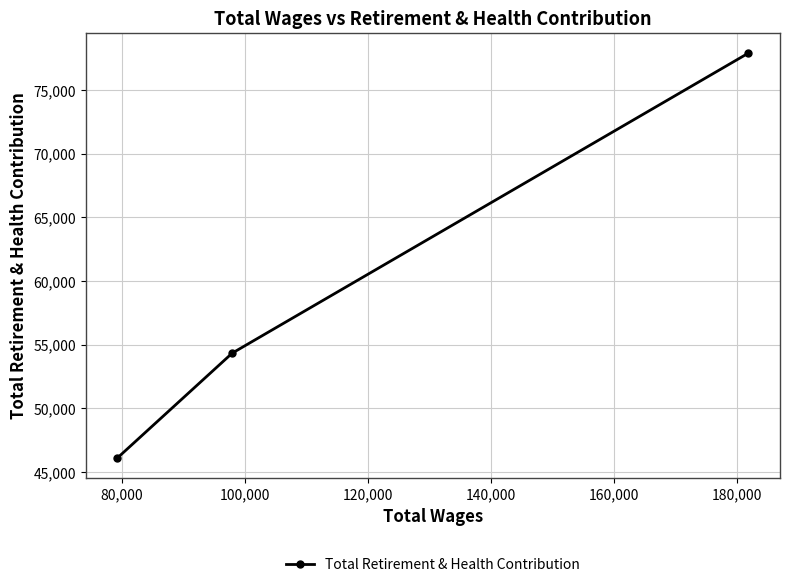

What is the maximum value shown in the chart?

77889